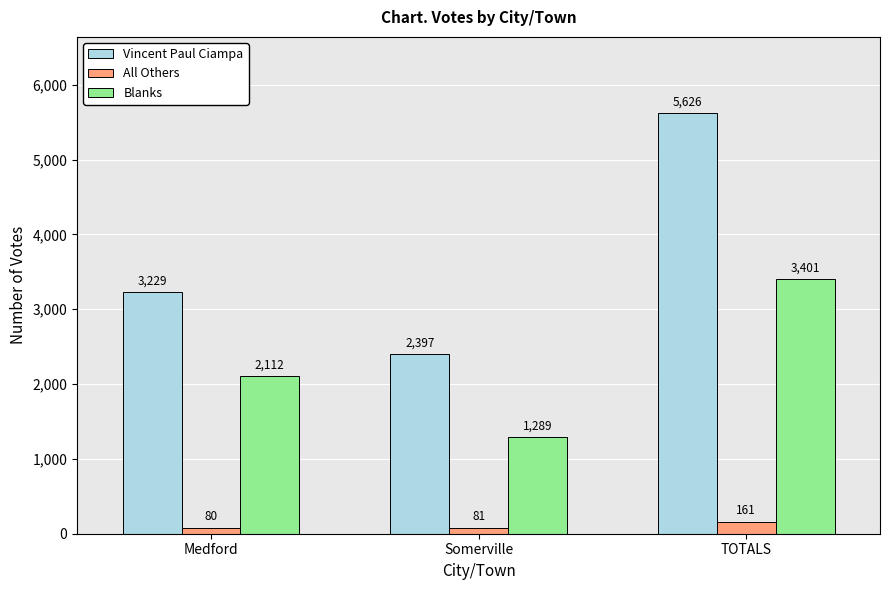

At how many categories does at least one series exceed 3776?

1